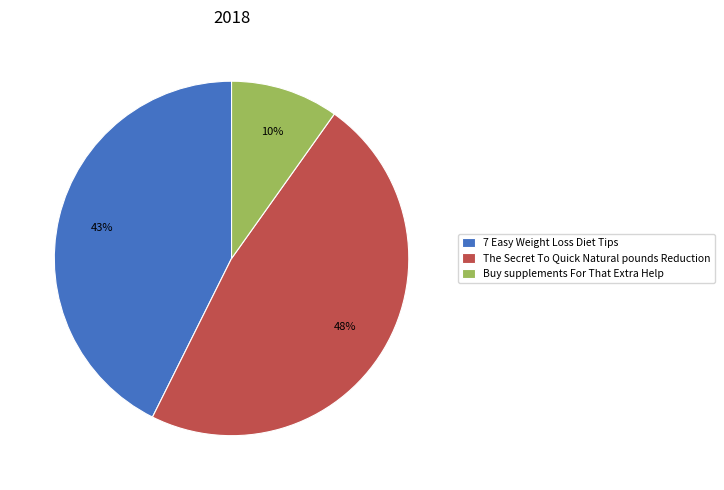

Which slice is the largest?

The Secret To Quick Natural pounds Reduction